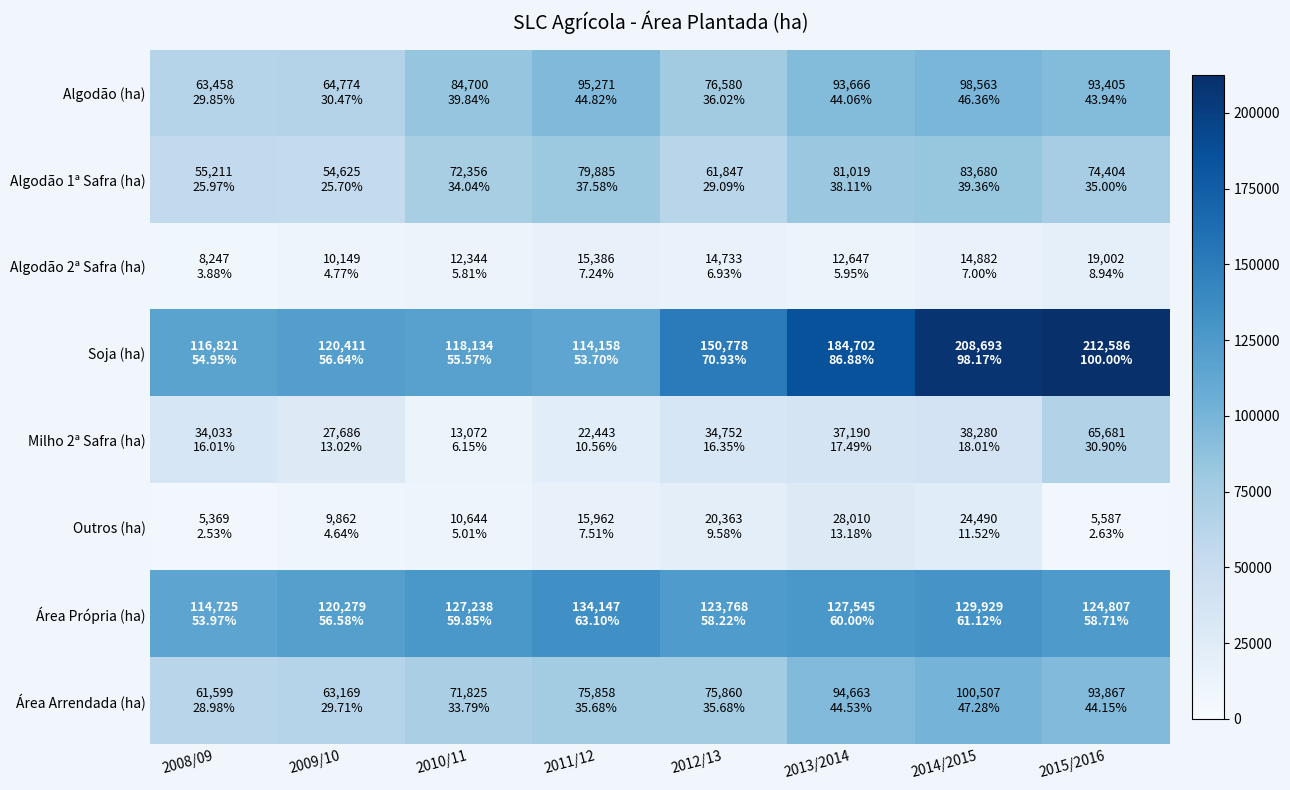

Count the number of data series in this chart.

8